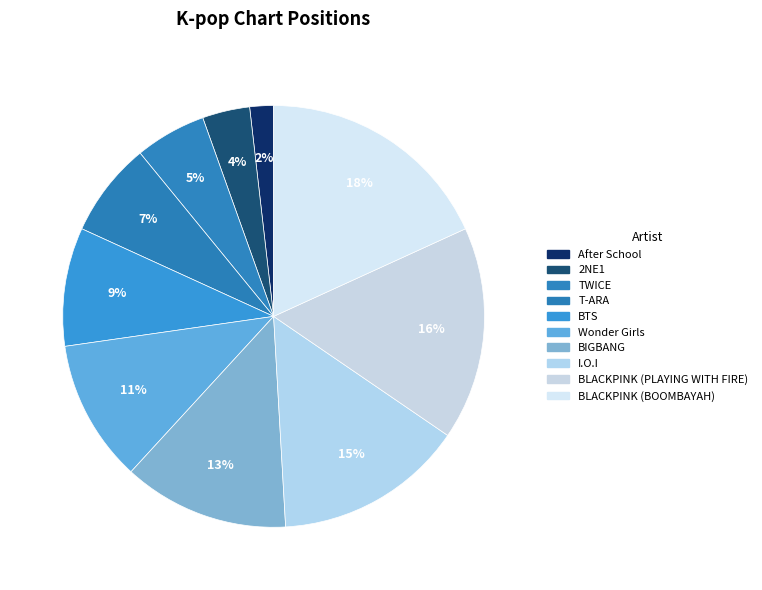

How many segments does this pie chart have?

10